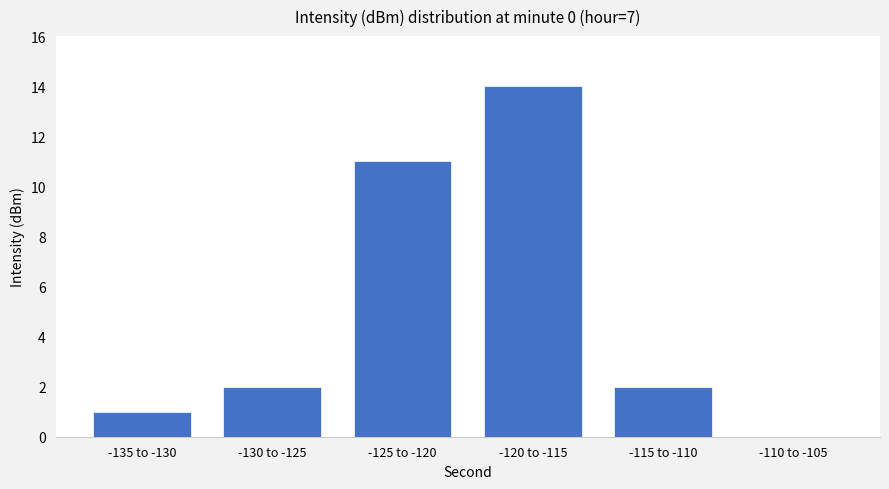

What is the sum of all values?

30